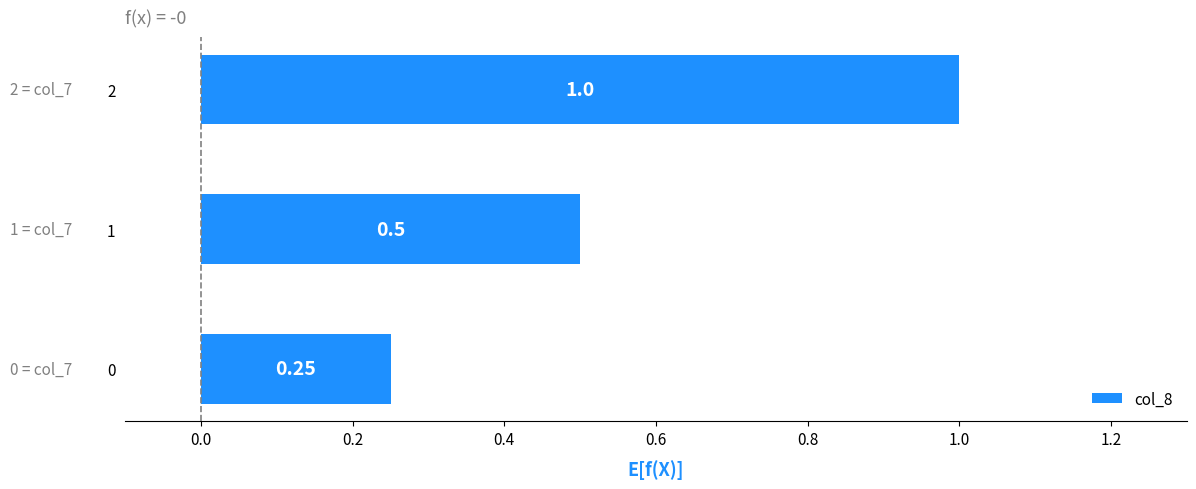

List the labels in order of value, smallest first.

0, 1, 2